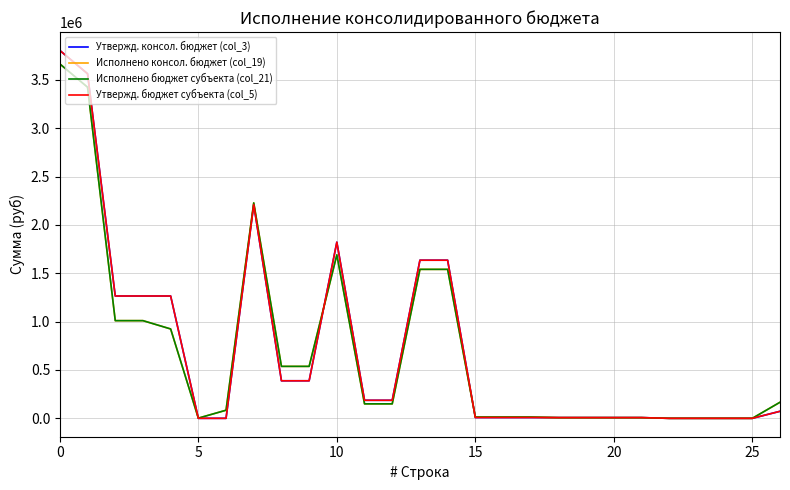

What is the difference between the maximum and second lowest values in the Исполнено консол. бюджет (col_19) series?

3664108.5